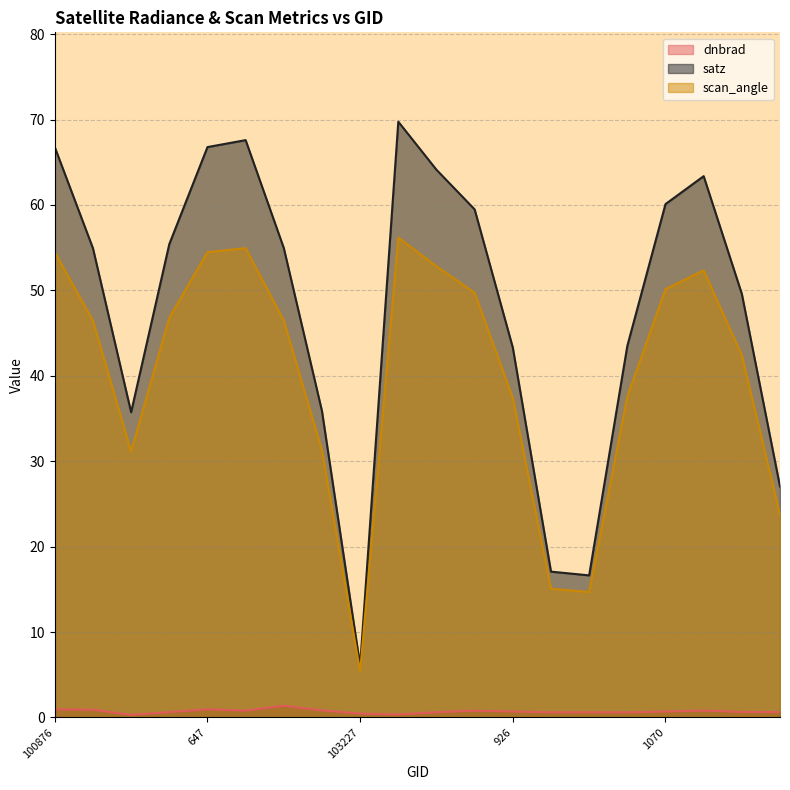

In scan_angle, how many points are higher than both neighbors (excluding endpoints)?

3